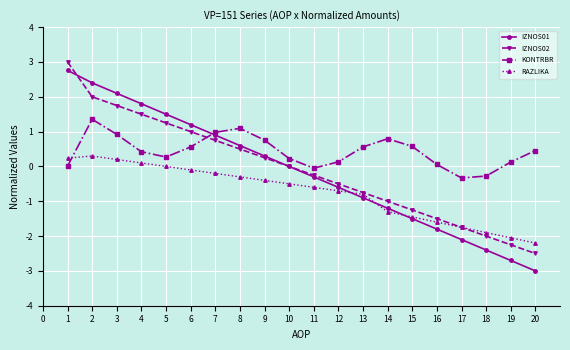

What is the difference between the maximum and minimum values in the IZNOS01 series?

5.8